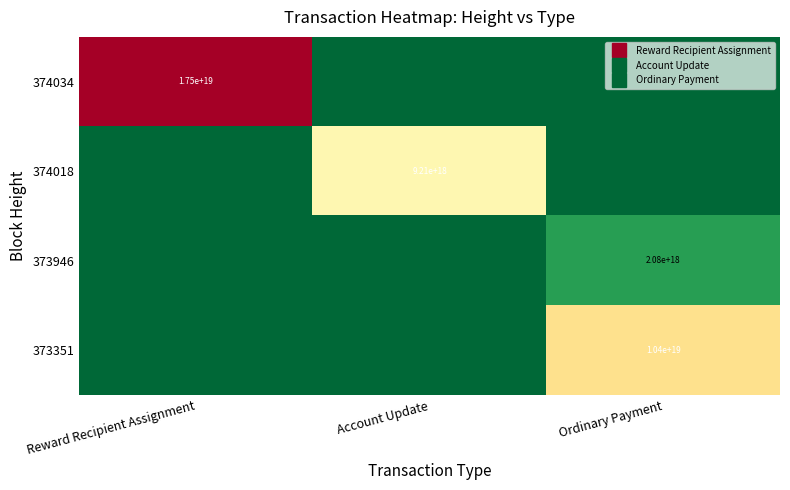

Which category has the highest value across all series?

Reward Recipient Assignment